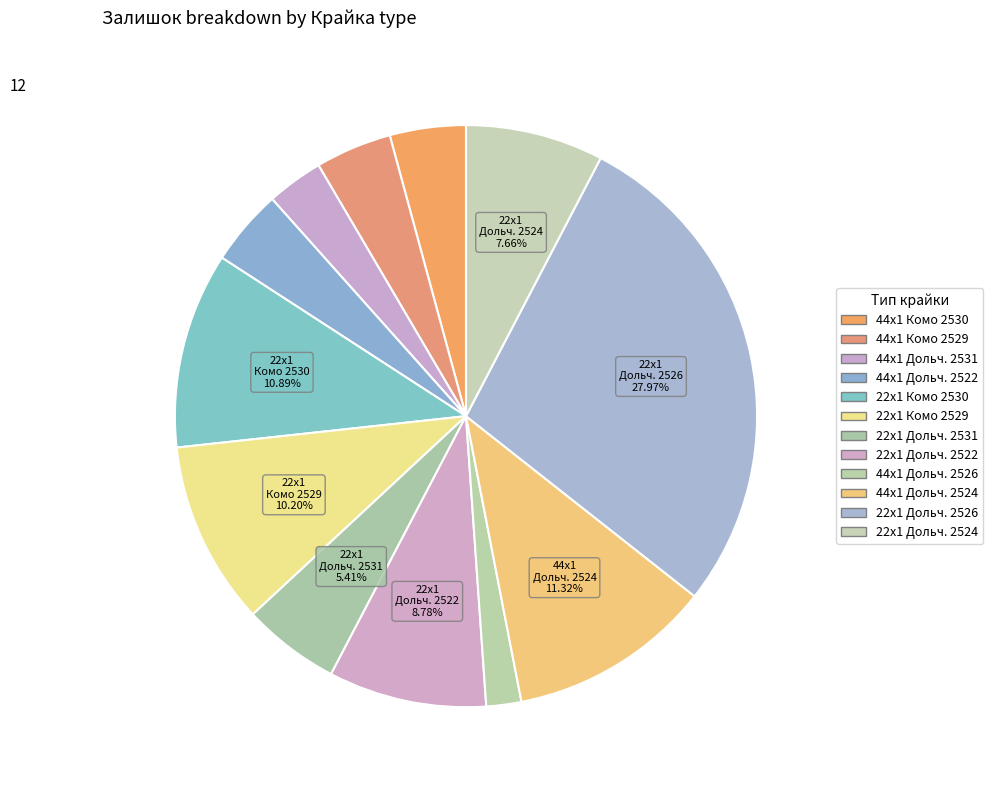

Which slice is the smallest?

Крайка 44x1 Дольчевіта 2526